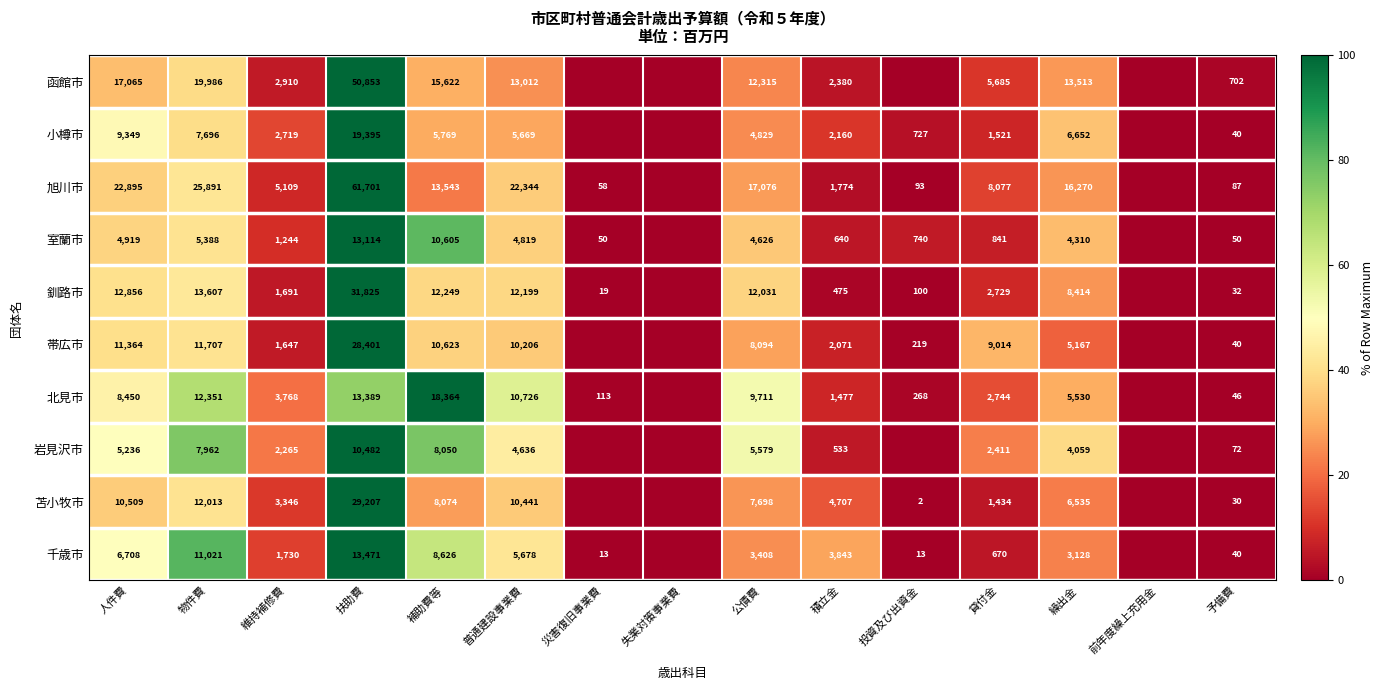

The 釧路市 series shows 0.0 at 災害復旧事業費. True or false?

False